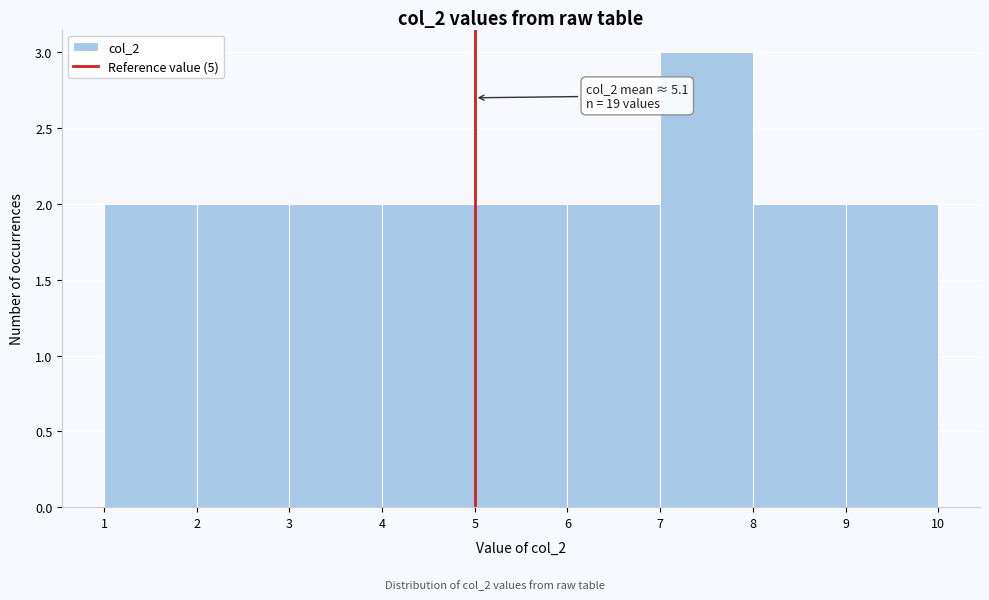

Over which range of the x-axis is the bar tallest?

7 to 8